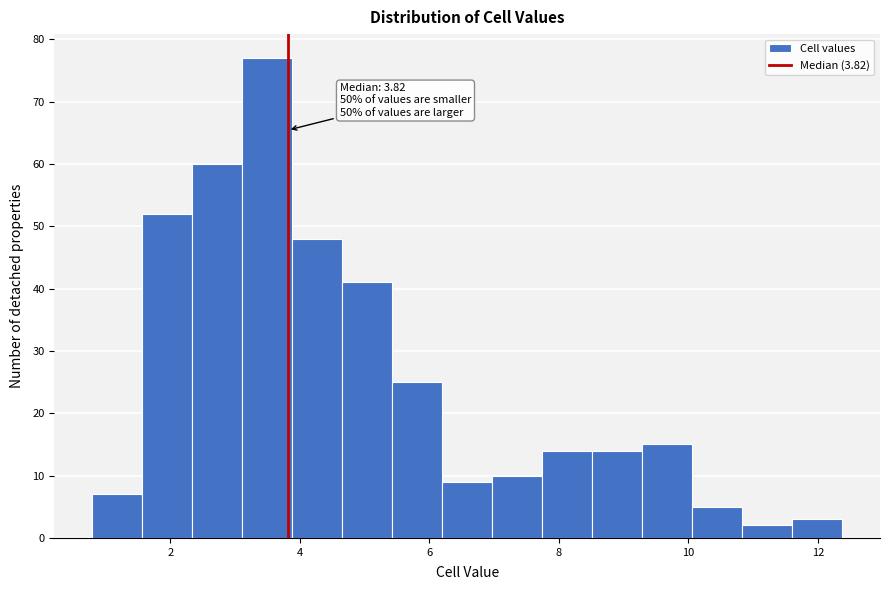

Around what value on the x-axis is the tallest bar? Give the approximate position of its centre, as read against the axis.

3.4